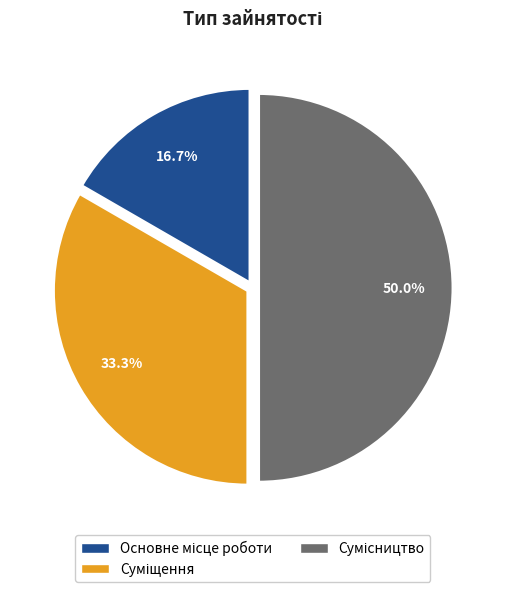

What is the change in value from Суміщення to Сумісництво?

+1